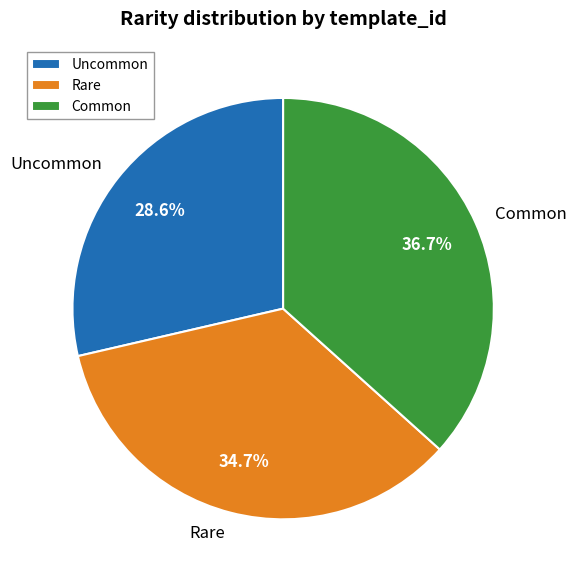

To the nearest percent, what is the combined percentage of Rare and Uncommon?

63%